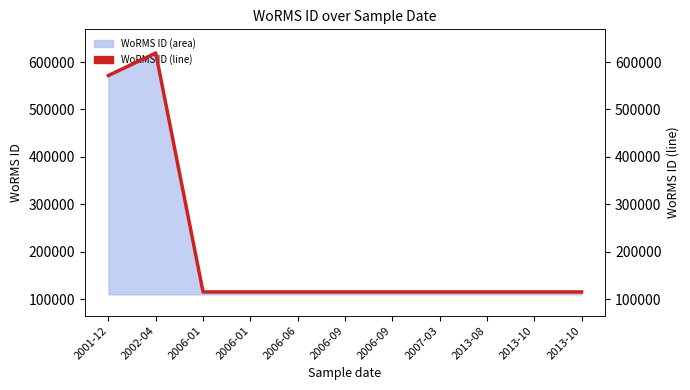

What is the sum of all values?

2226492